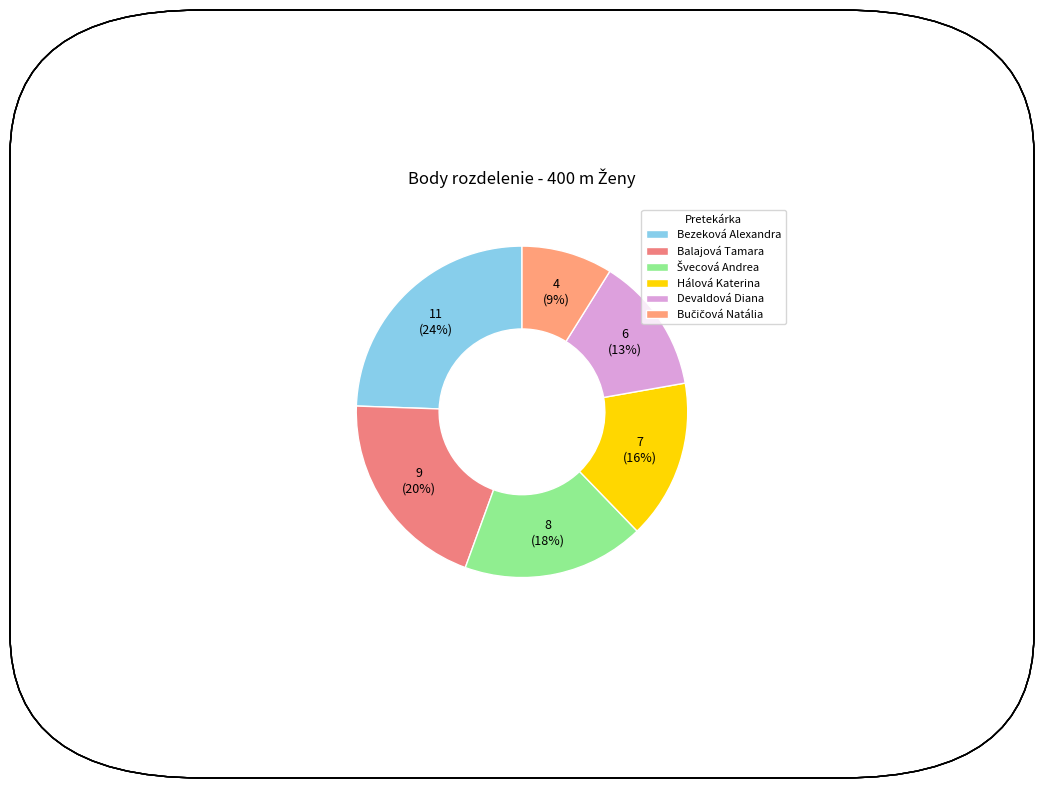

Count the number of slices in the pie.

6